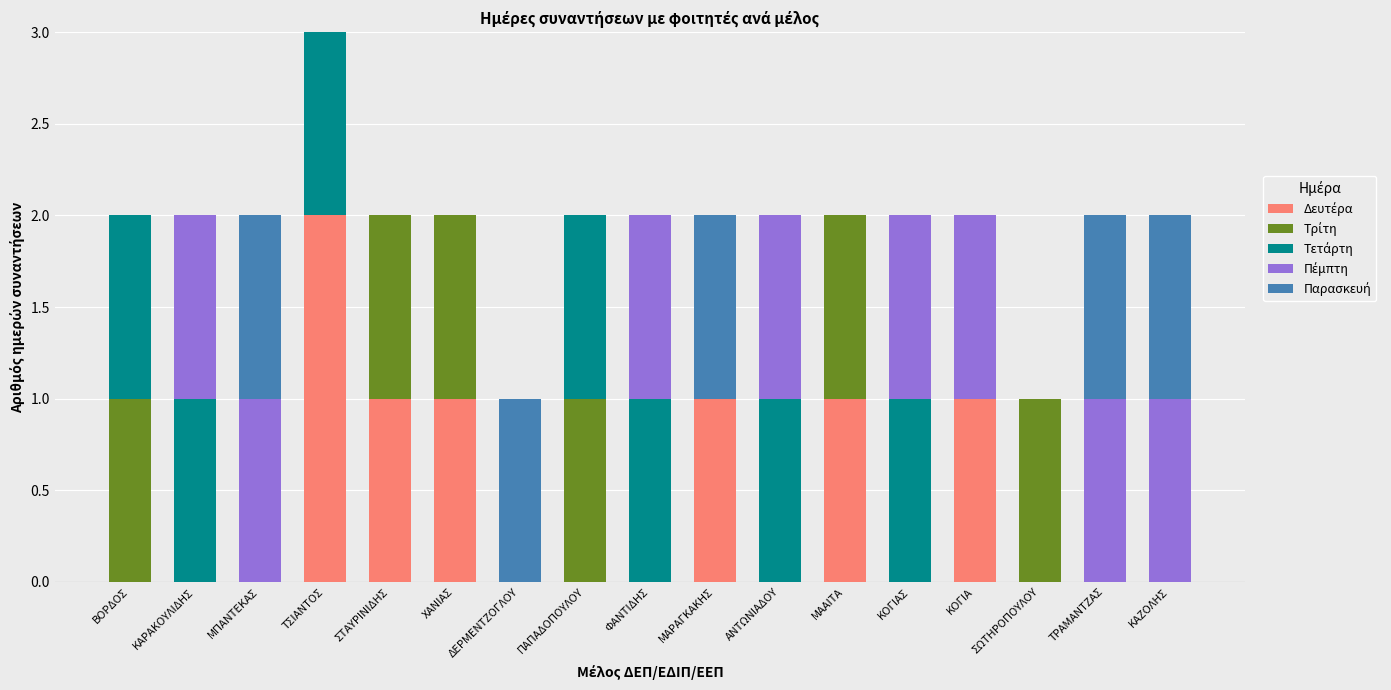

At which category is the sum across all series the highest?

ΤΣΙΑΝΤΟΣ